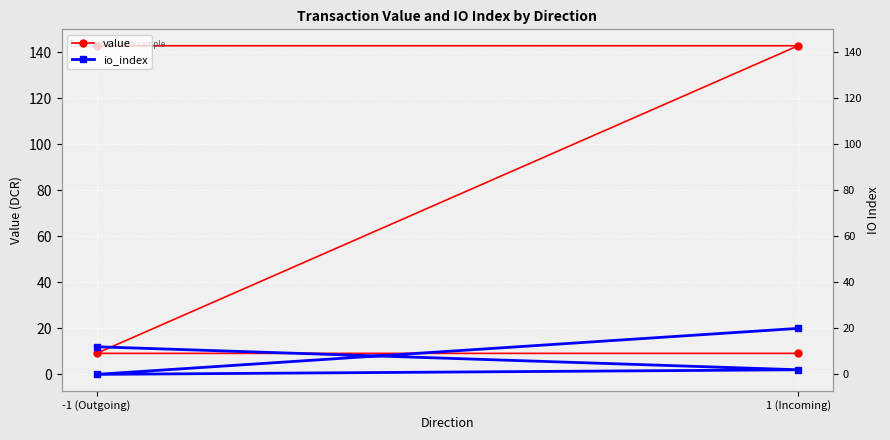

How many lines are shown in the chart?

2